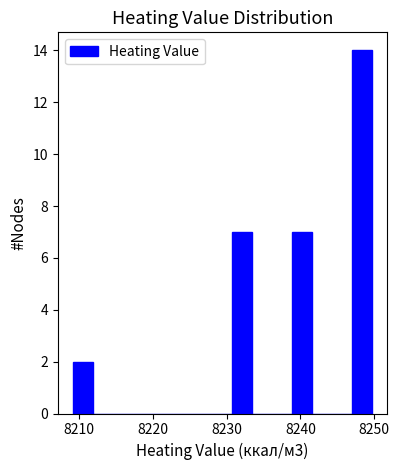

Around what value on the x-axis is the tallest bar? Give the approximate position of its centre, as read against the axis.

8248